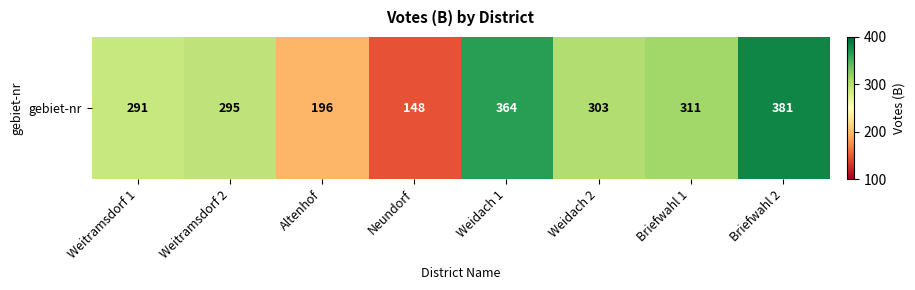

At which category does the chart reach its peak across all series?

Briefwahl 2